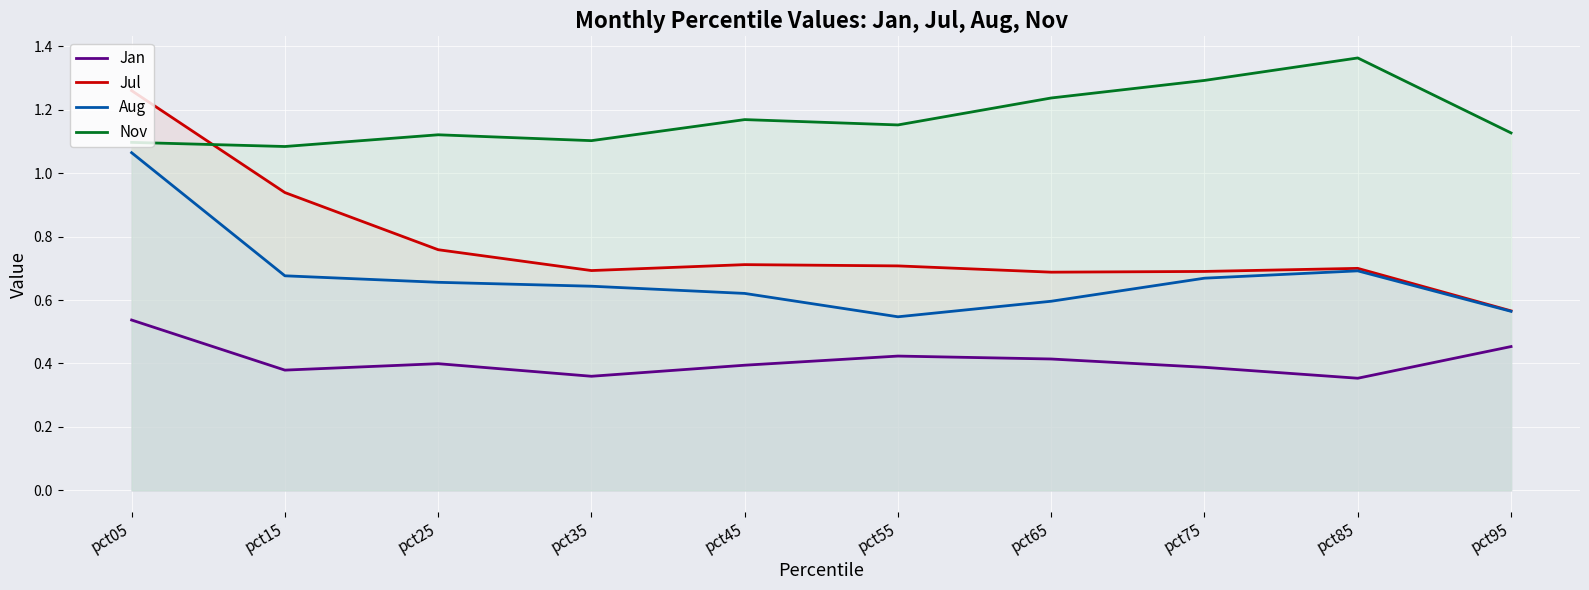

What is the average value of the Jul series?

0.8